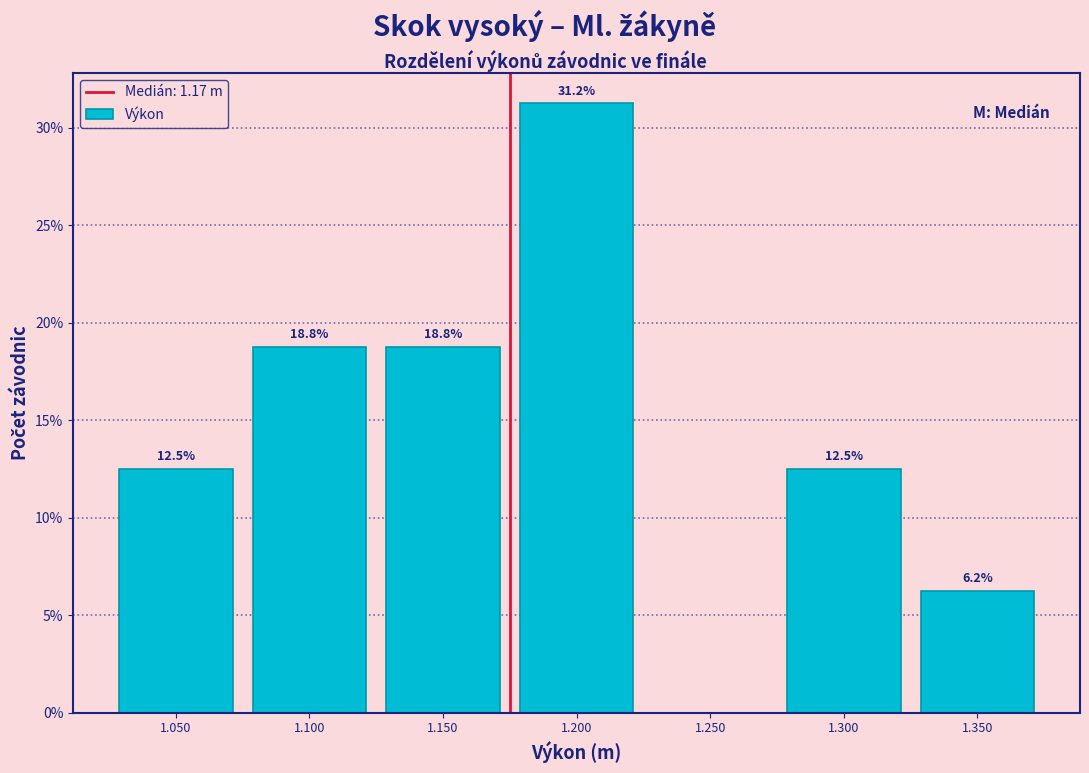

Which range on the x-axis has the tallest bar?

1.175 to 1.225